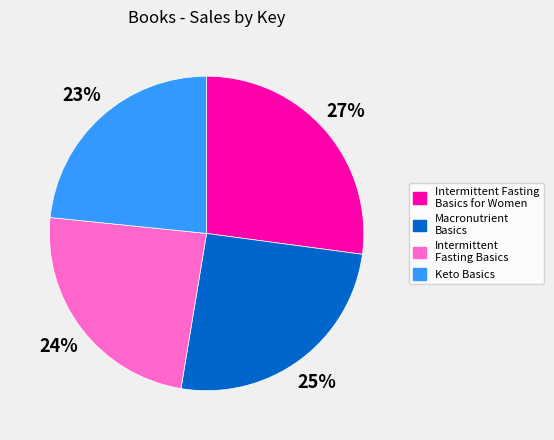

Between Intermittent Fasting Basics for Women and Intermittent Fasting Basics, which is larger?

Intermittent Fasting Basics for Women